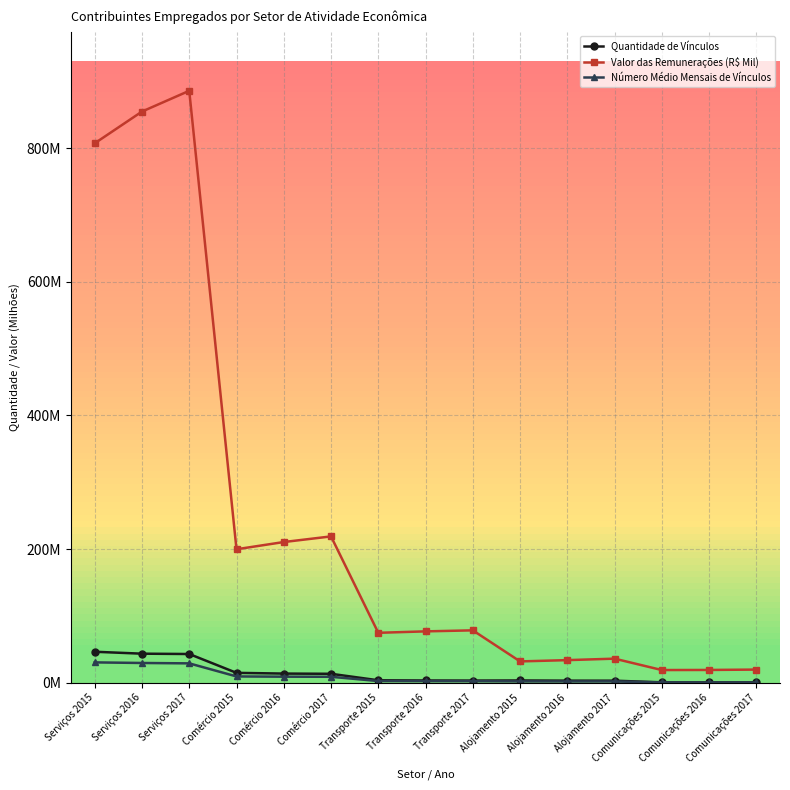

Reading left to right, transcribe all the data shown in this chart.

Quantidade de Vínculos: 46332280	43446693	42946539	14758406	13666600	13351707	3644069	3324168	3203814	3367444	3079643	3030662	568720	559650	533835
Valor das Remunerações (R$ Mil): 807120485	854604672	885671783	199683983	210493291	218924861	74675184	76826968	78358381	31887849	33791643	35999724	18949290	19097304	19654171
Número Médio Mensais de Vínculos: 30423886	29523540	28953623	9394561	9024117	8869601	2491676	2358005	2277498	1950759	1872993	1858292	411187	391563	386614